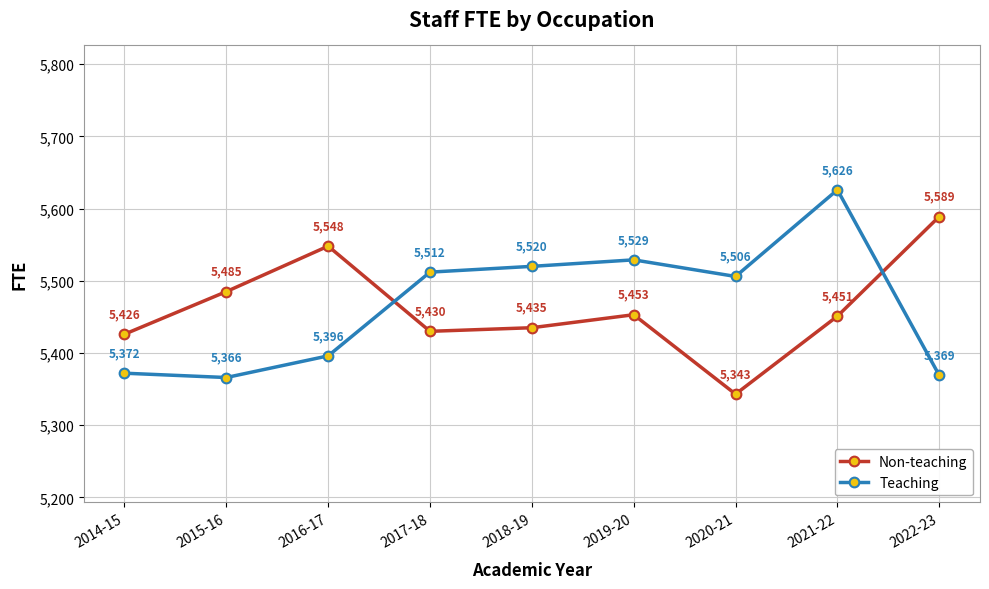

True or false: Non-teaching and Teaching intersect in this chart.

True